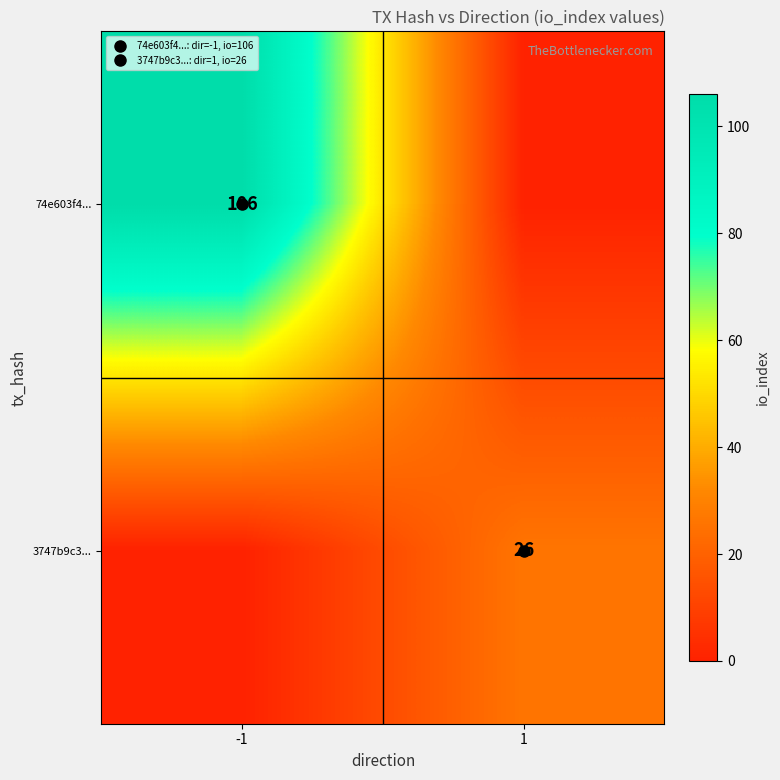

Which has a higher value, 1 or -1?

-1